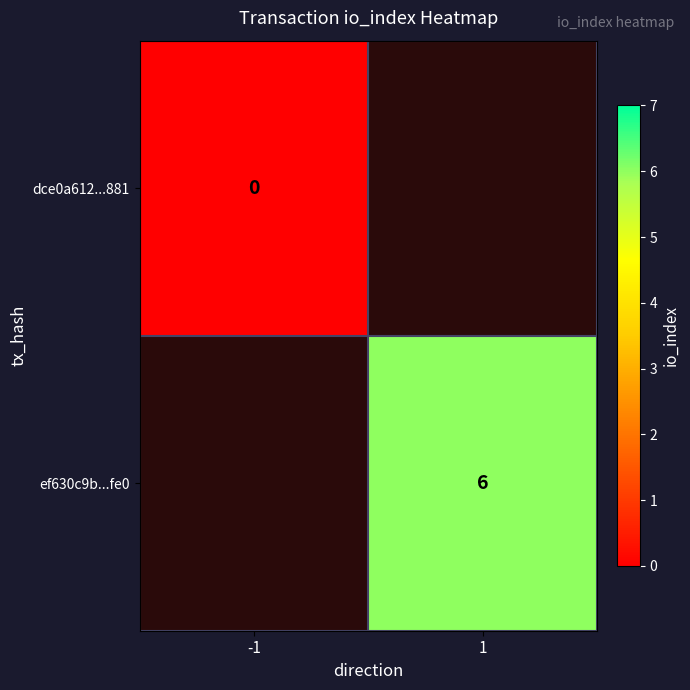

List the labels in order of ef630c9b...fe0 value, smallest first.

-1, 1